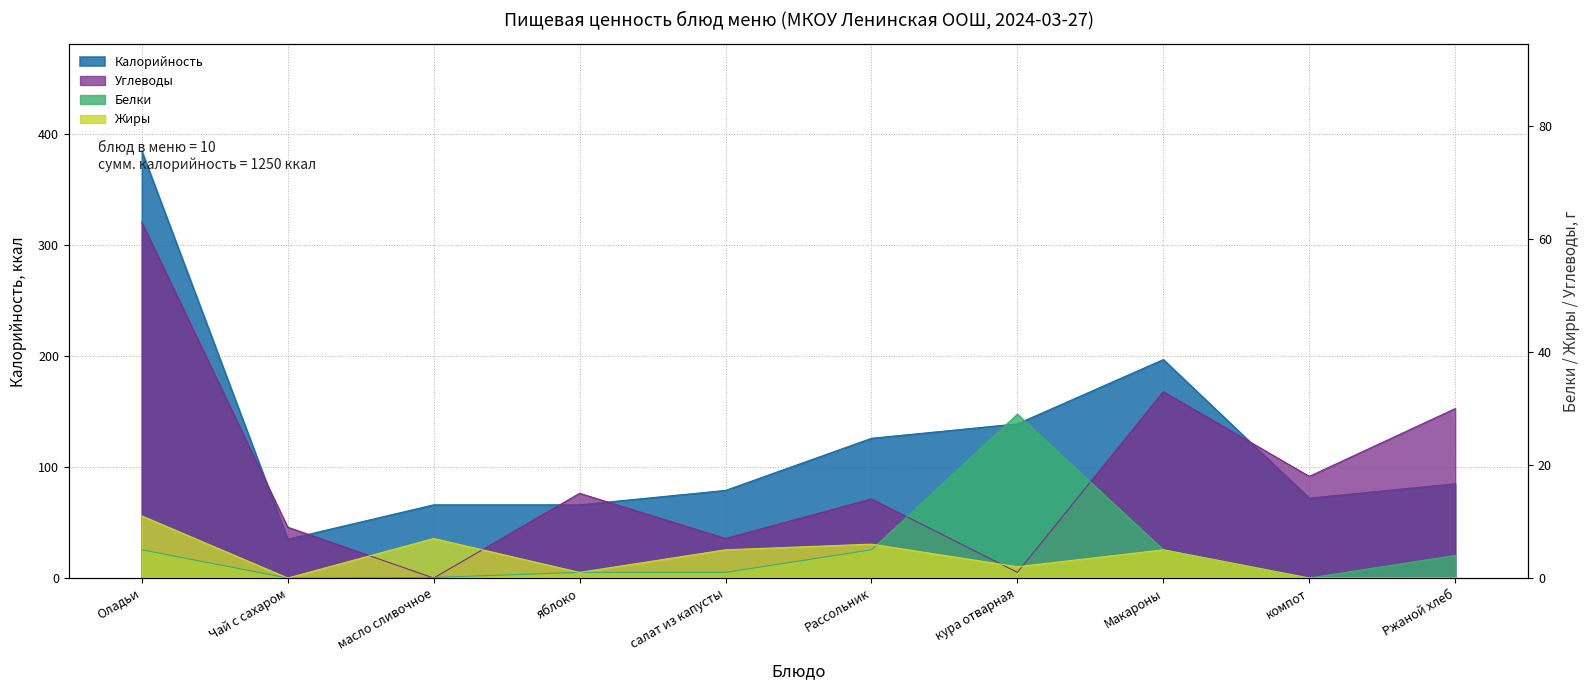

How many series are shown in this chart?

4